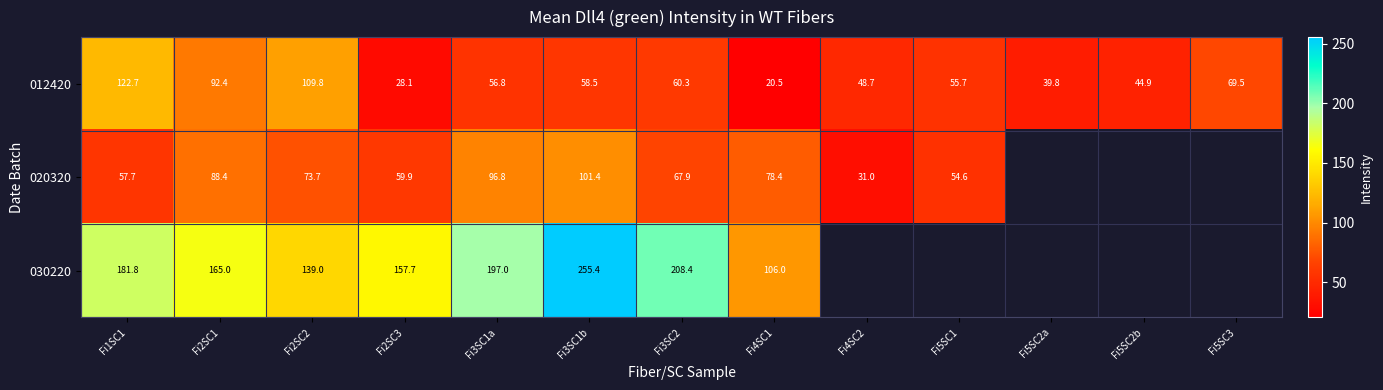

Is the value of 020320 at Fi4SC2 greater than the value of 030220 at Fi2SC2?

No